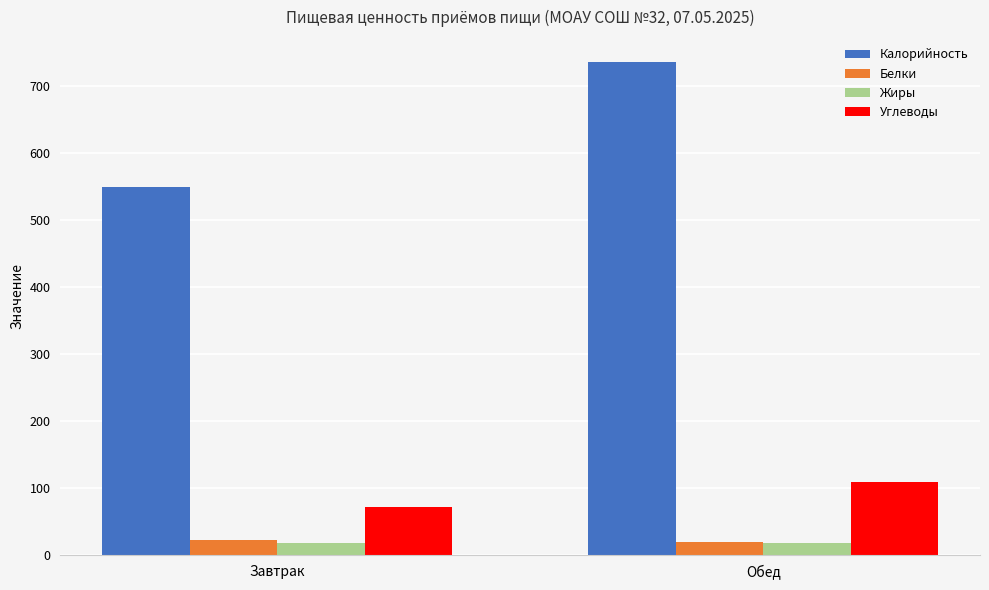

What is the sum of the Белки values at Обед and Завтрак?

42.4